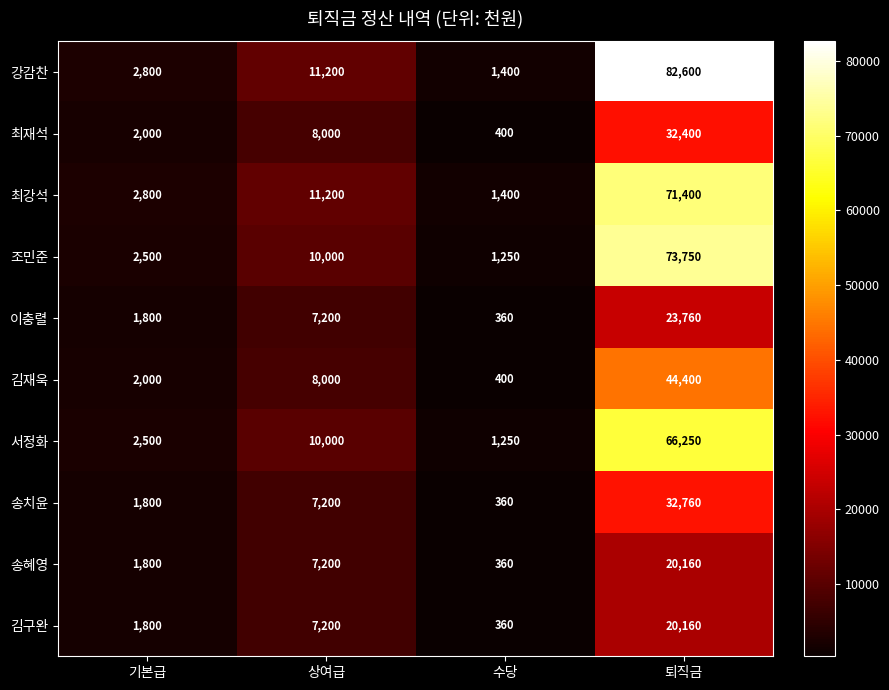

Between 수당 and 퇴직금, which series saw the biggest shift?

강감찬